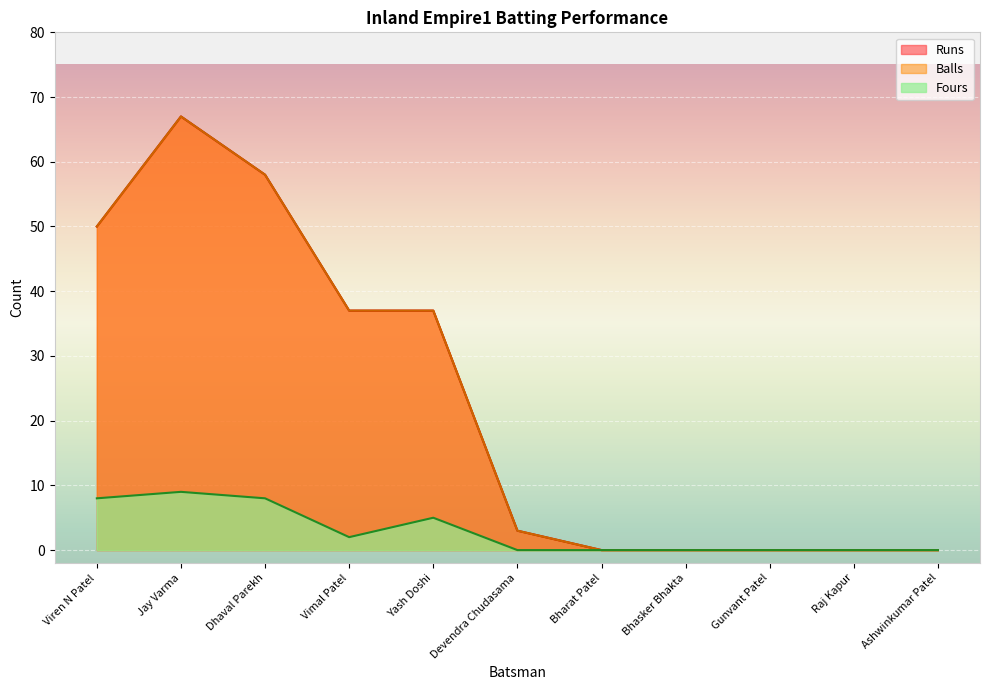

Which label corresponds to the smallest value in the chart?

Bharat Patel